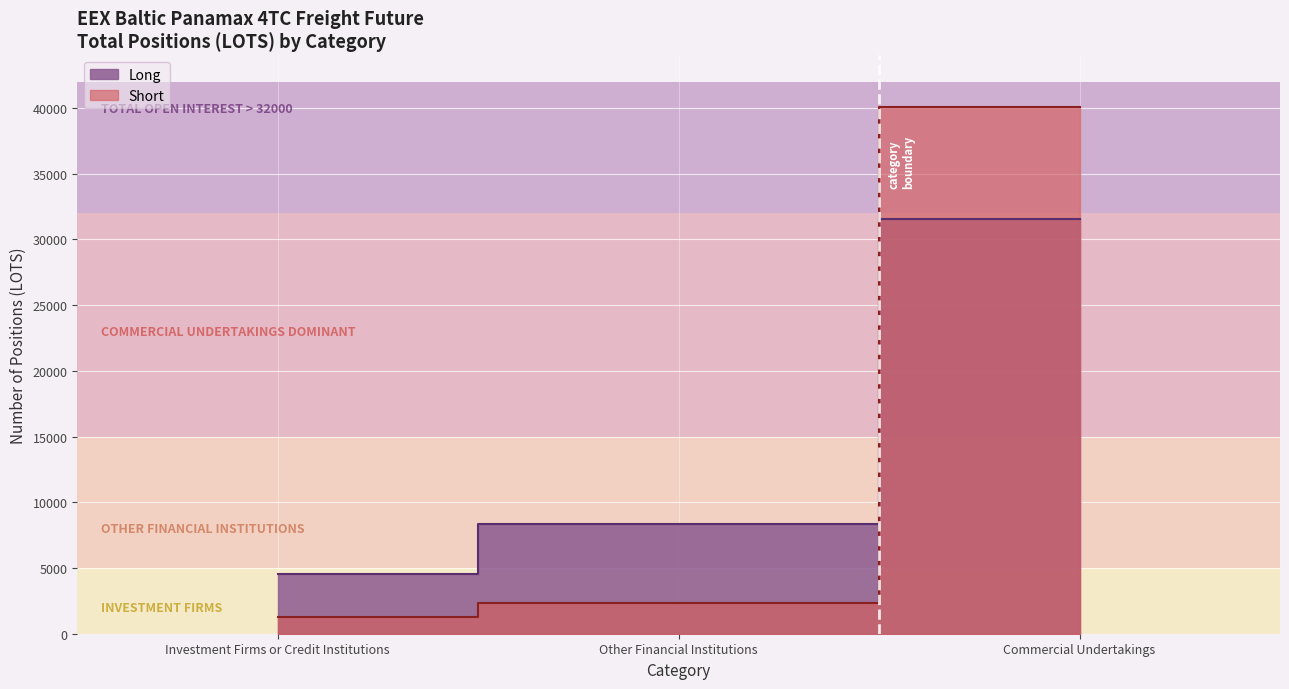

Between Other Financial Institutions and Commercial Undertakings, which series saw the biggest shift?

Short